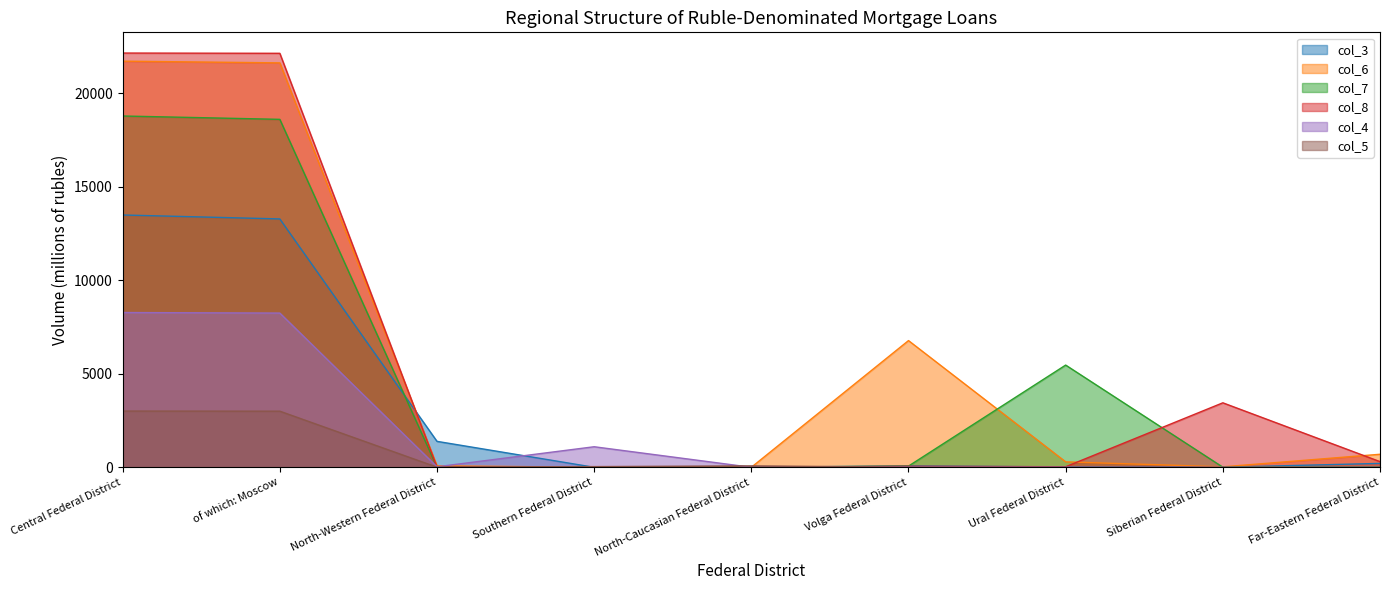

Which series changed the most between North-Western Federal District and North-Caucasian Federal District?

col_3